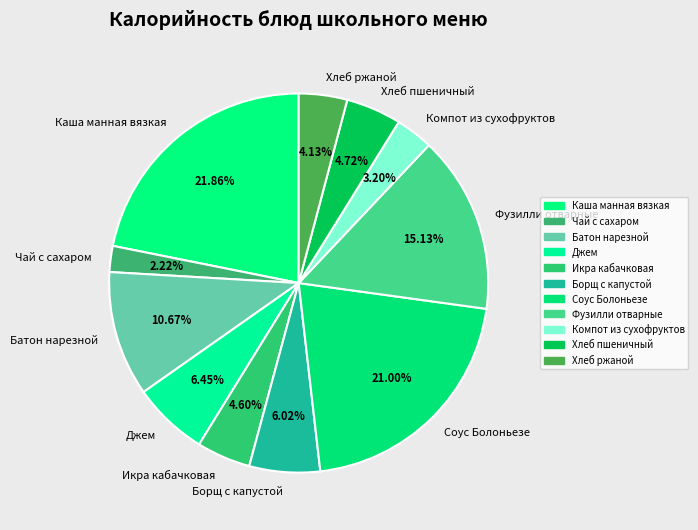

How many slices are in this pie chart?

11